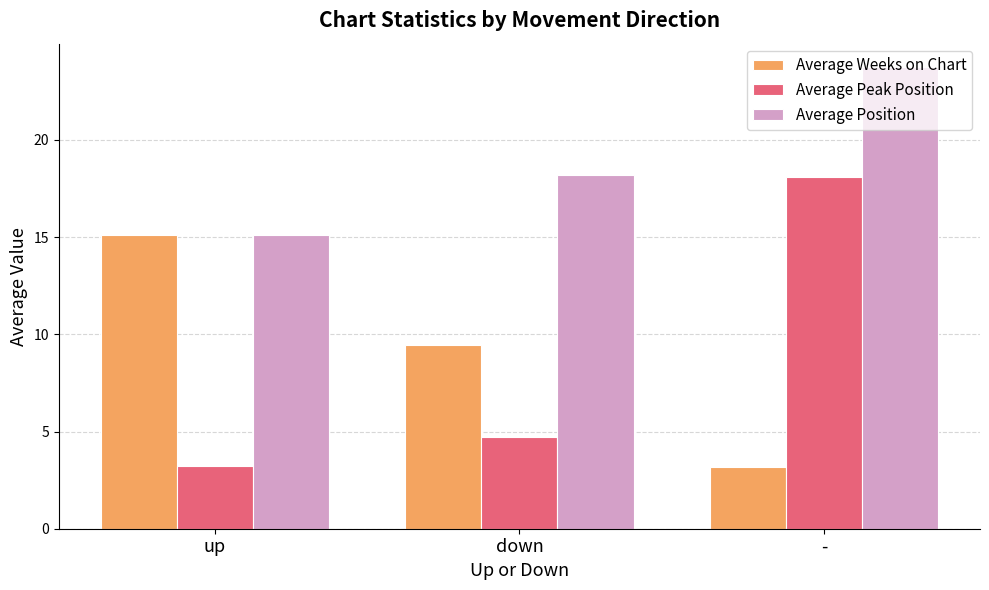

What is the label of the 1st bar from the right?

-